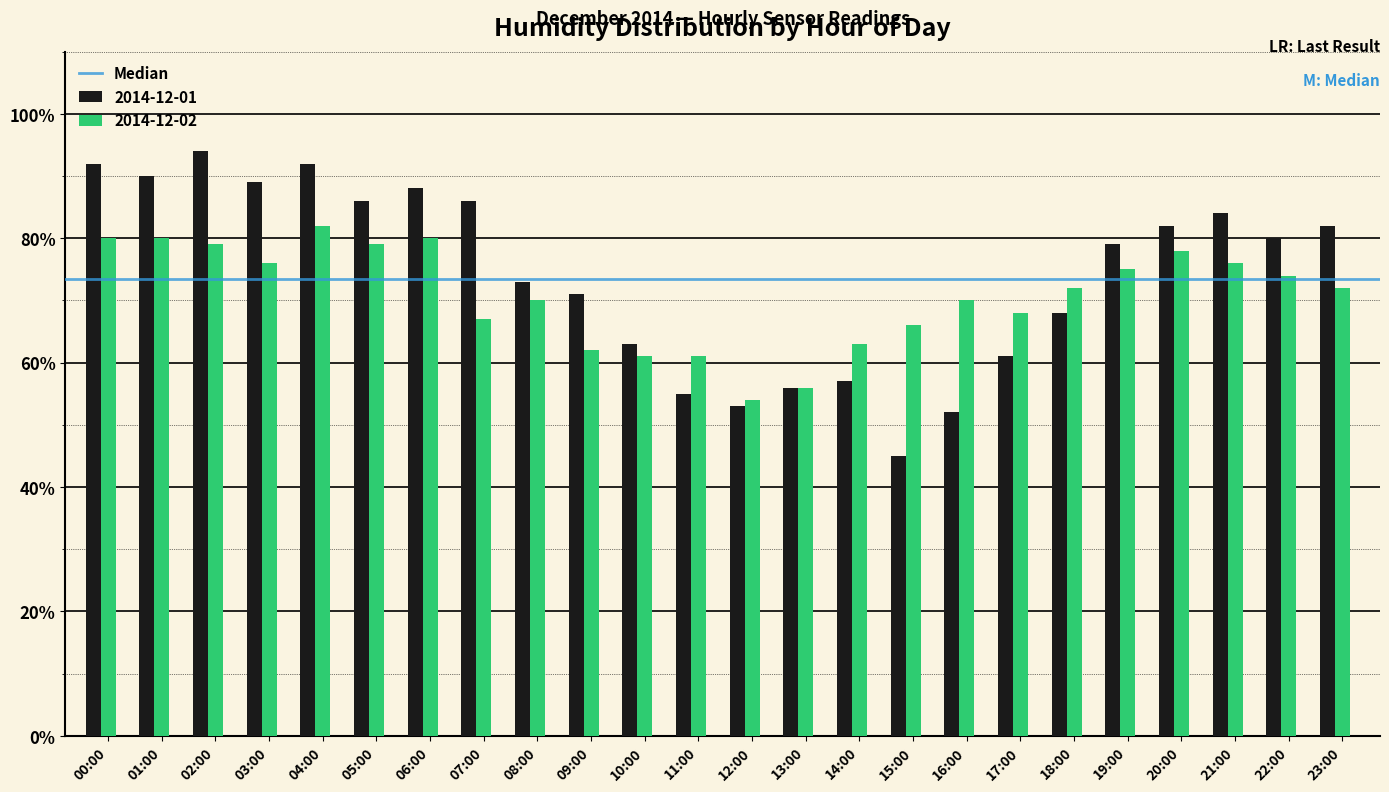

What is the label of the 23rd bar from the right?

01:00